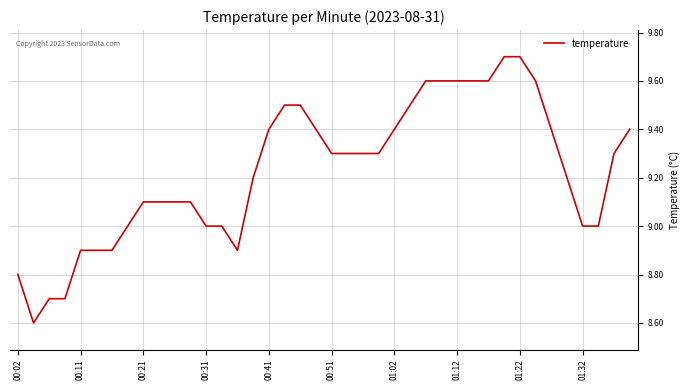

What is the maximum value shown in the chart?

9.7